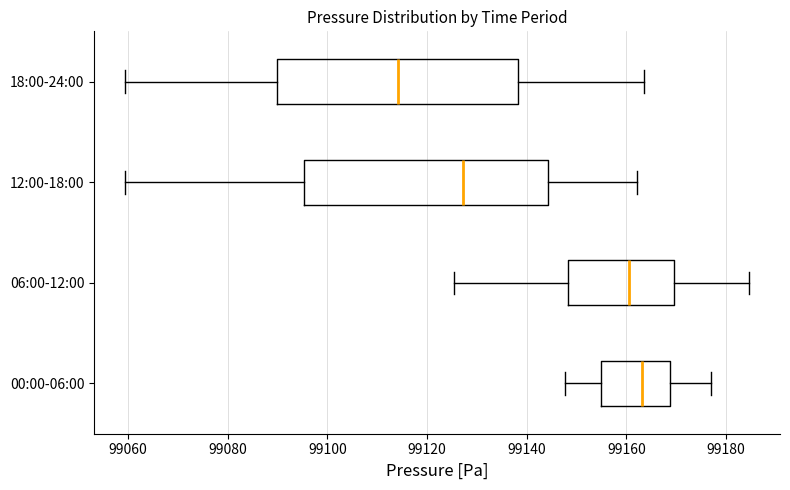

Where does the left whisker of the box for 12:00-18:00 end on the x-axis? The values are not printed on the chart, so give them approximately, as read against the axis.

99060